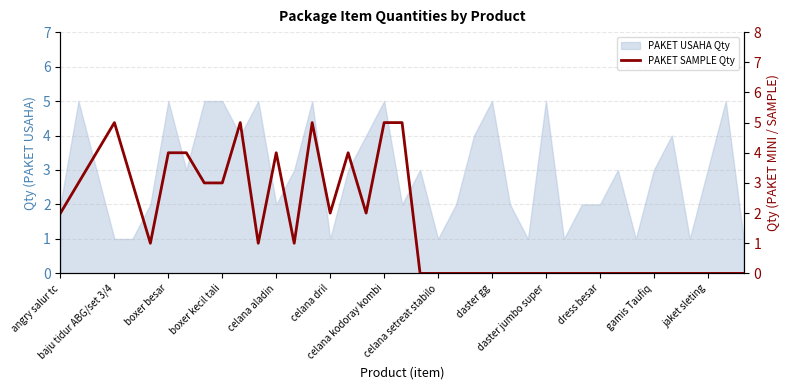

The chart shows a value of -3 at 37. True or false?

False